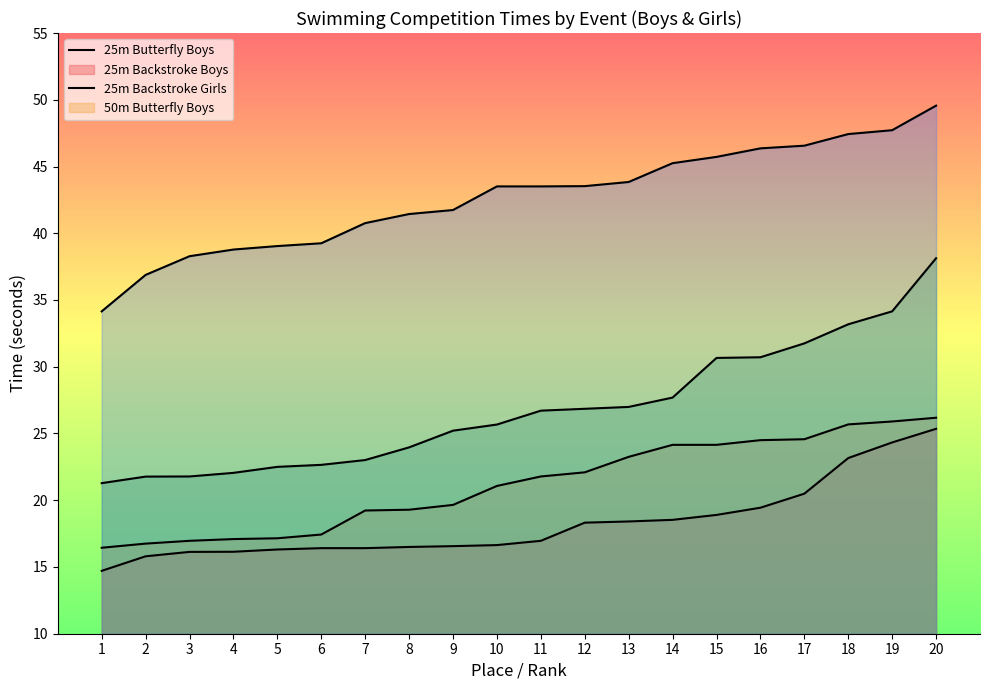

True or false: 25m Backstroke Girls has more than 1 points higher than both neighbors.

False